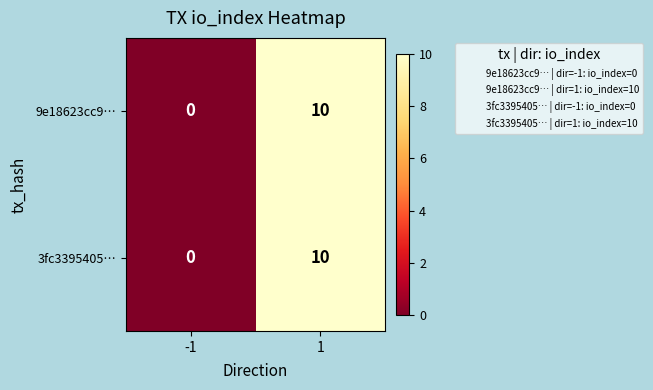

Count the number of categories in the chart.

2